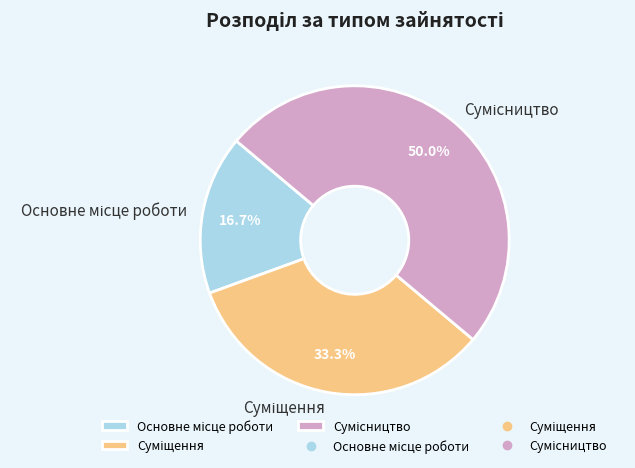

True or false: Сумісництво accounts for 50% of the total.

True